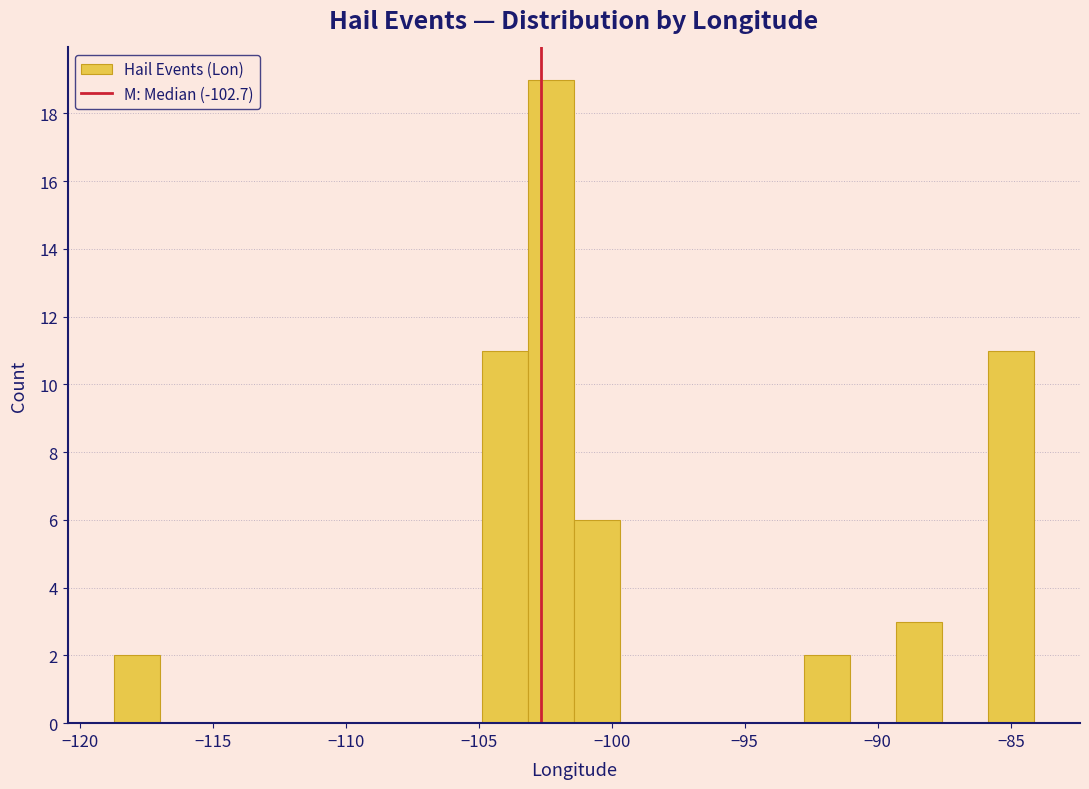

Around what value on the x-axis is the tallest bar? Give the approximate position of its centre, as read against the axis.

-102.5